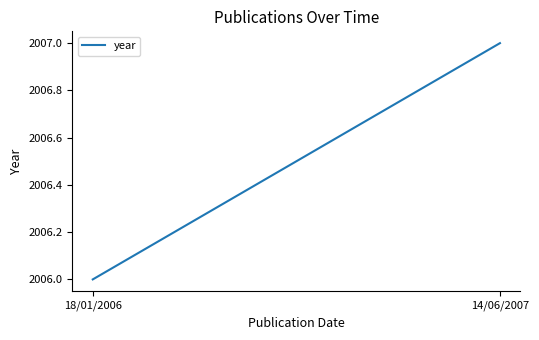

Approximately how many times larger is the value at 18/01/2006 compared to 14/06/2007?

1.0